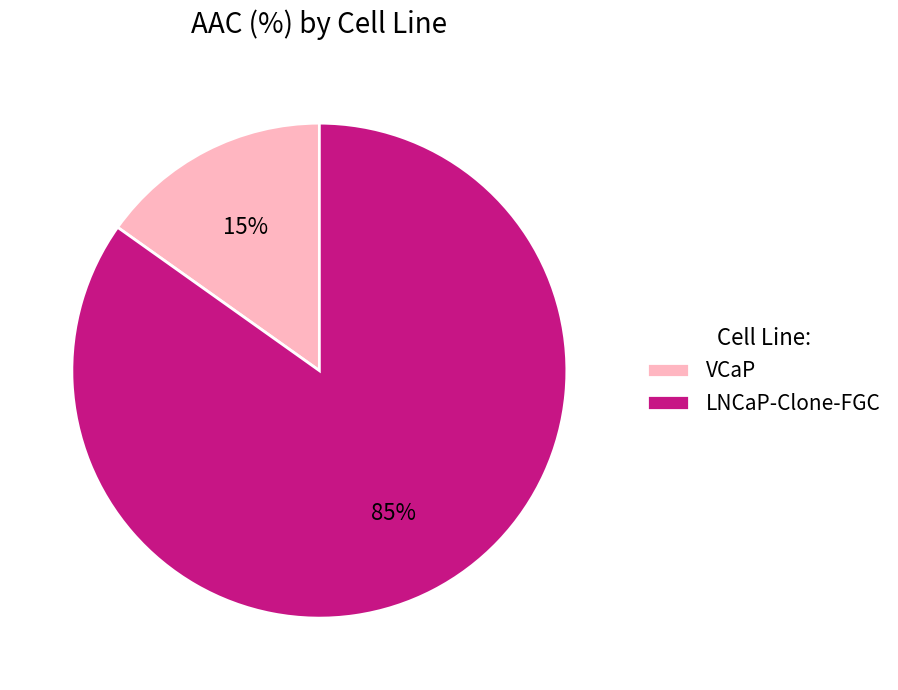

Rank the categories by value from highest to lowest.

LNCaP-Clone-FGC, VCaP